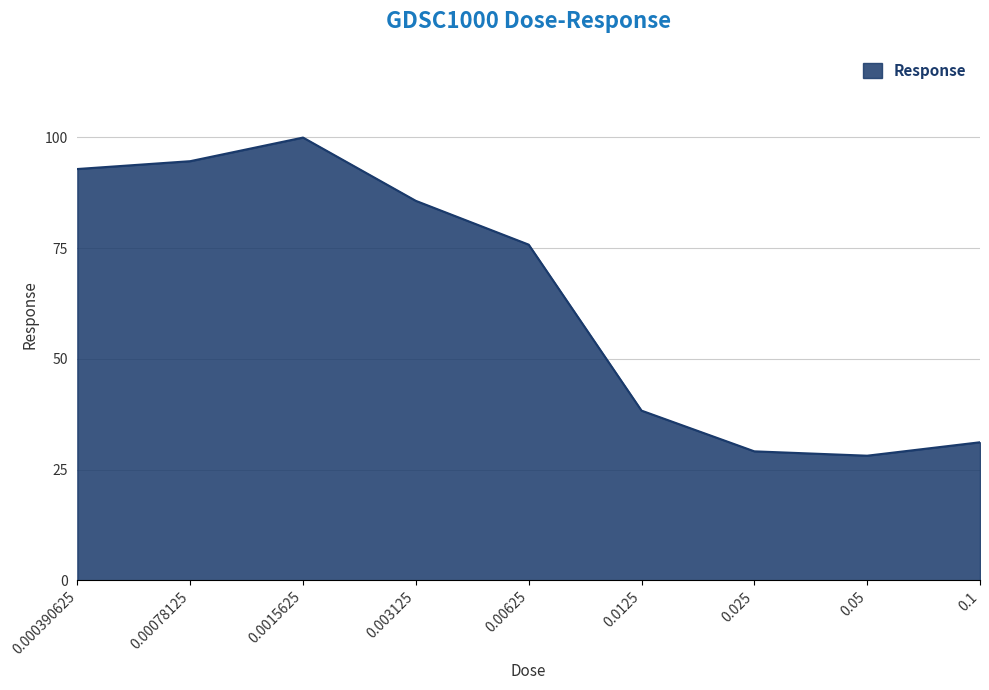

At which label is the value closest to 64?

0.00625